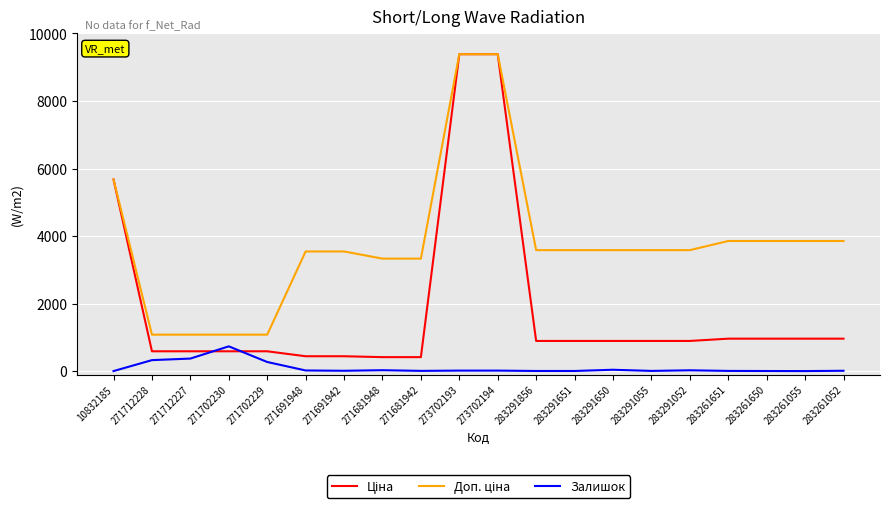

What is the greatest value displayed?

9384.0